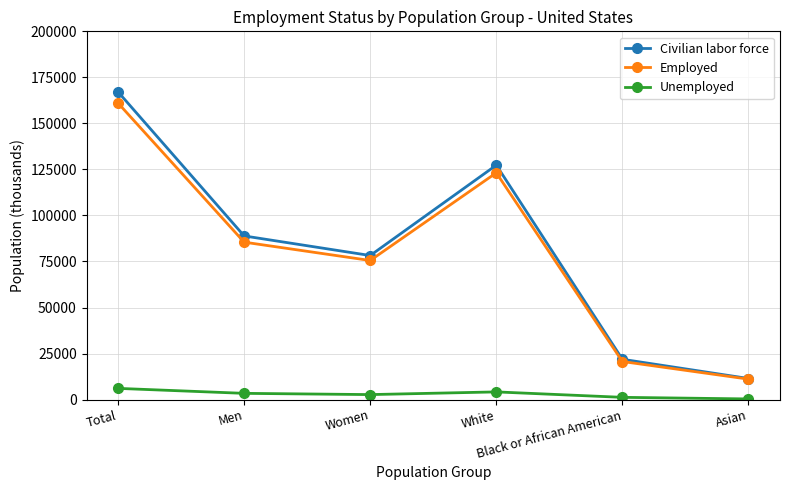

List the labels in order of Civilian labor force value, largest first.

Total, White, Men, Women, Black or African American, Asian